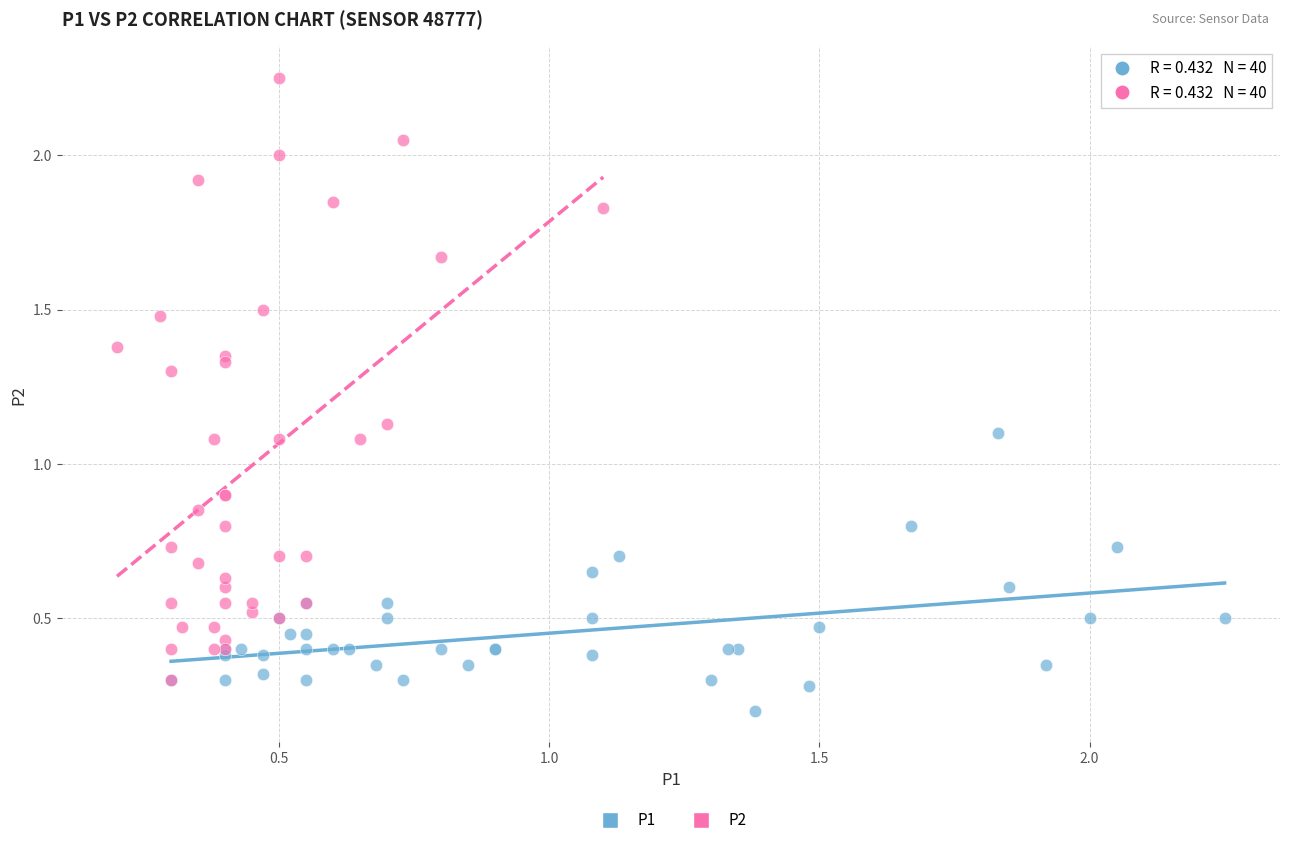

Which series has the widest spread of Y values?

P2